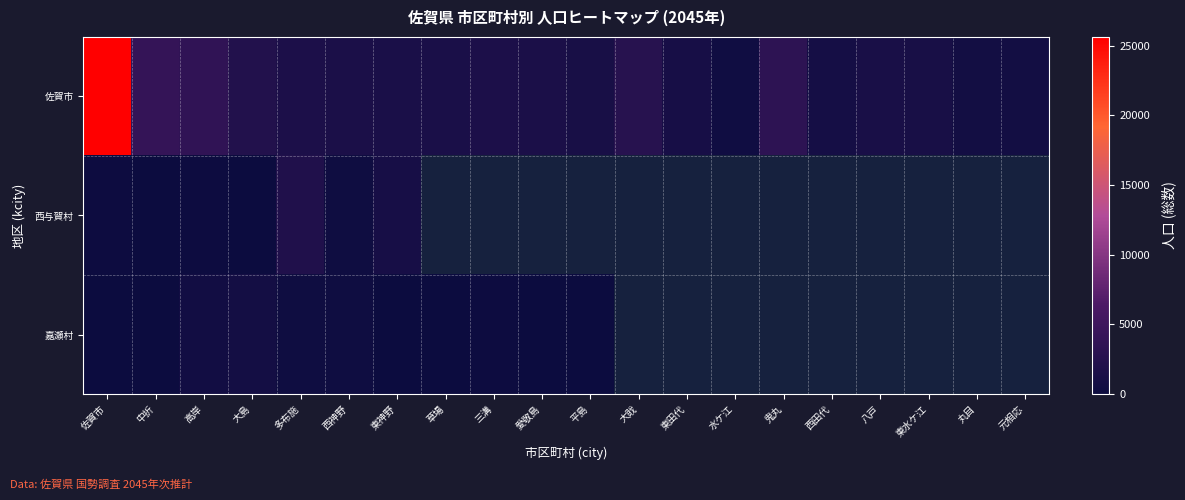

Which has a higher value, 平島 or 水ケ江?

平島